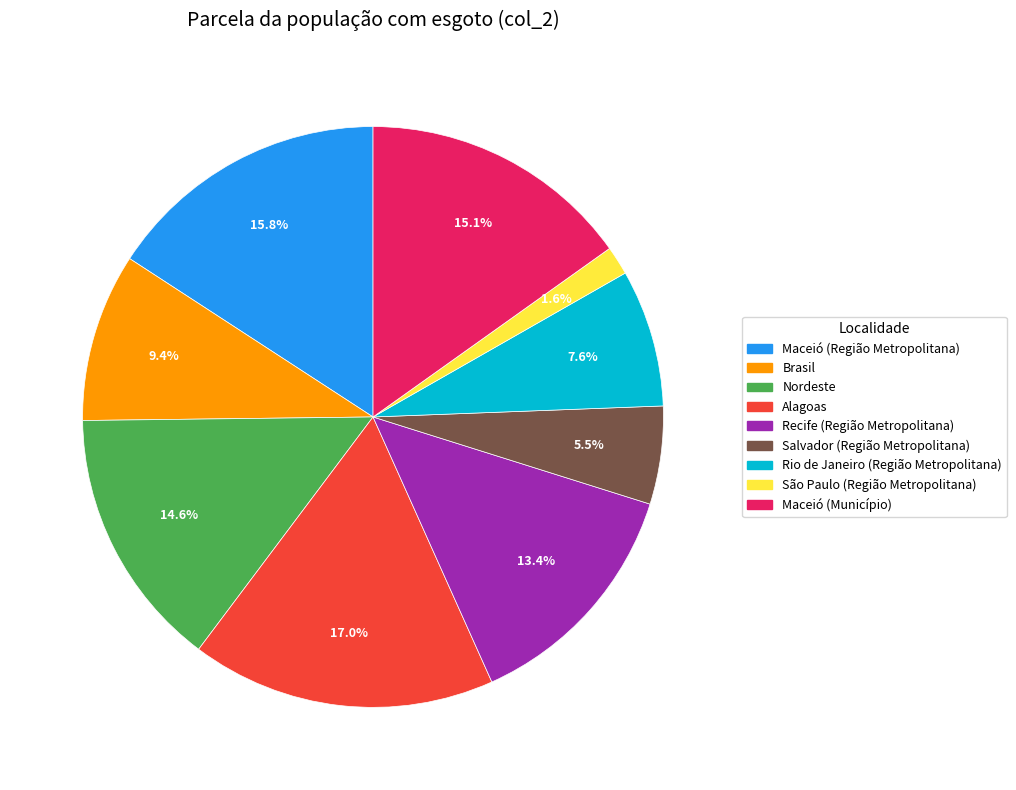

How many slices are in this pie chart?

9